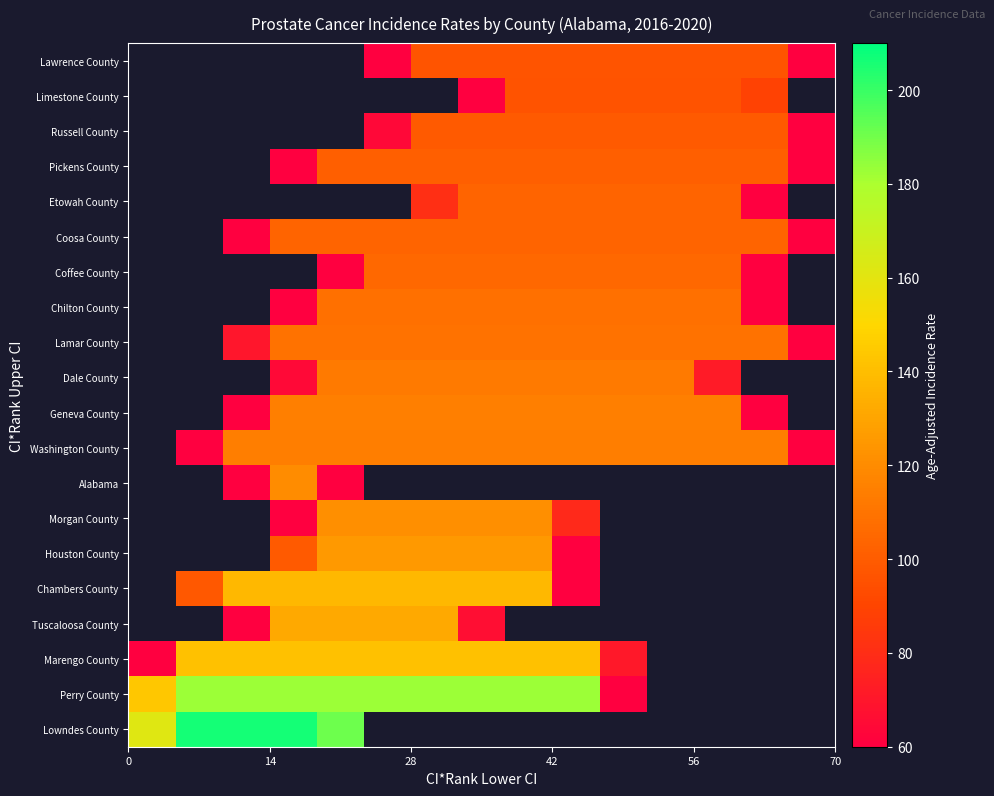

What is the minimum value shown in the chart?

7.3